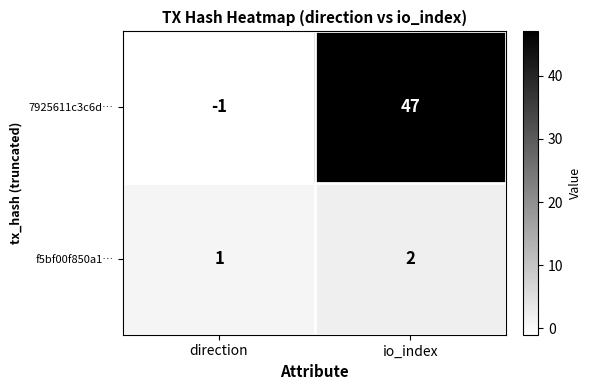

List the series in order of their overall mean, highest first.

7925611c3c6d…, f5bf00f850a1…